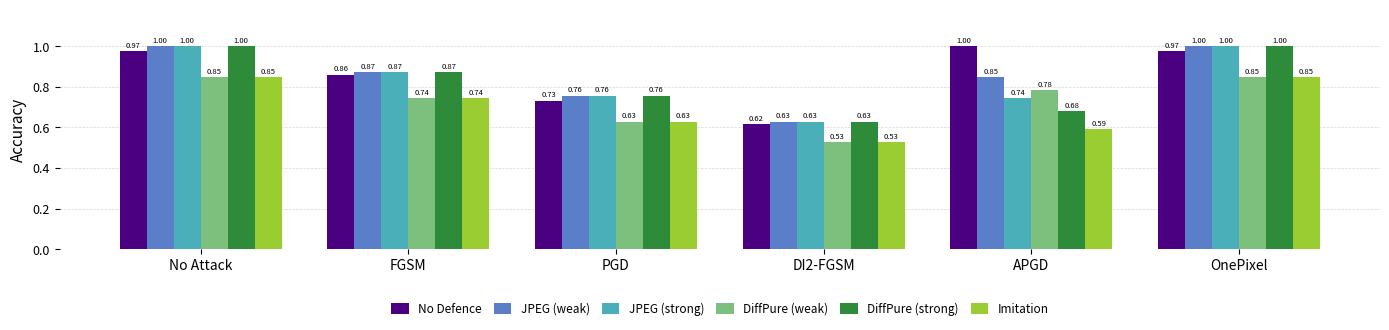

Which series has the largest total across all categories?

No Defence